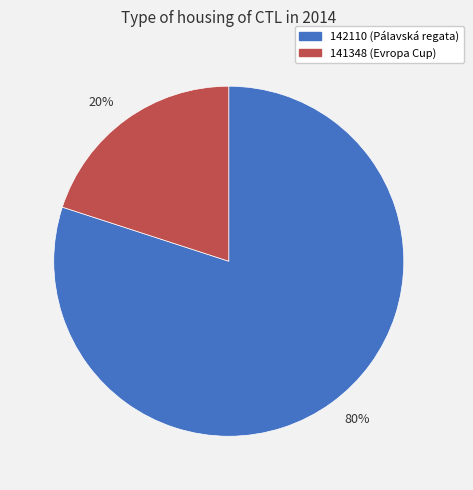

What is the smallest slice in the pie chart?

141348